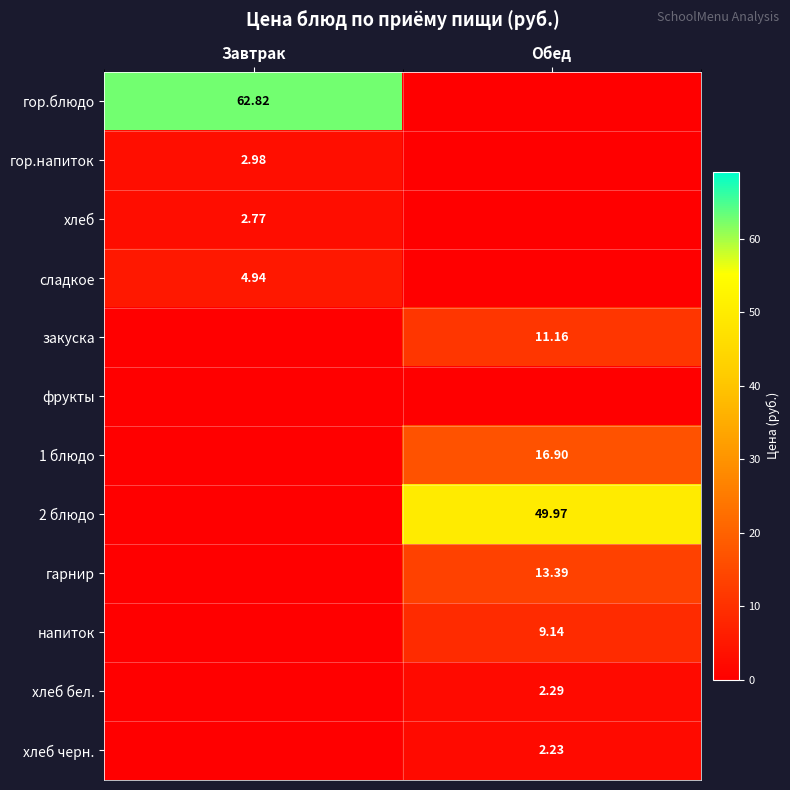

What is the difference between the maximum and minimum values in the хлеб бел. series?

2.3